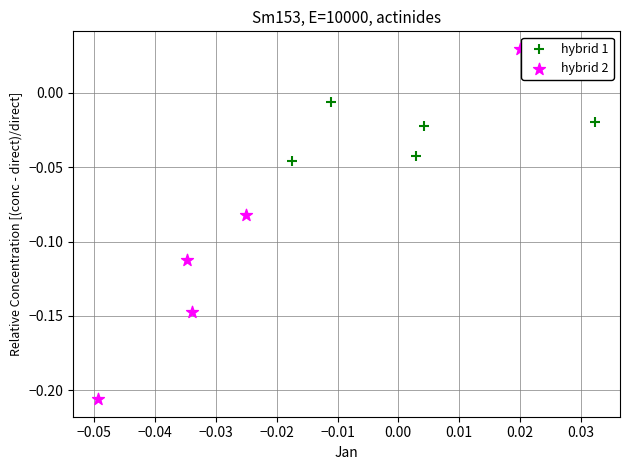

Which series has the largest Y range (max minus min)?

hybrid 2